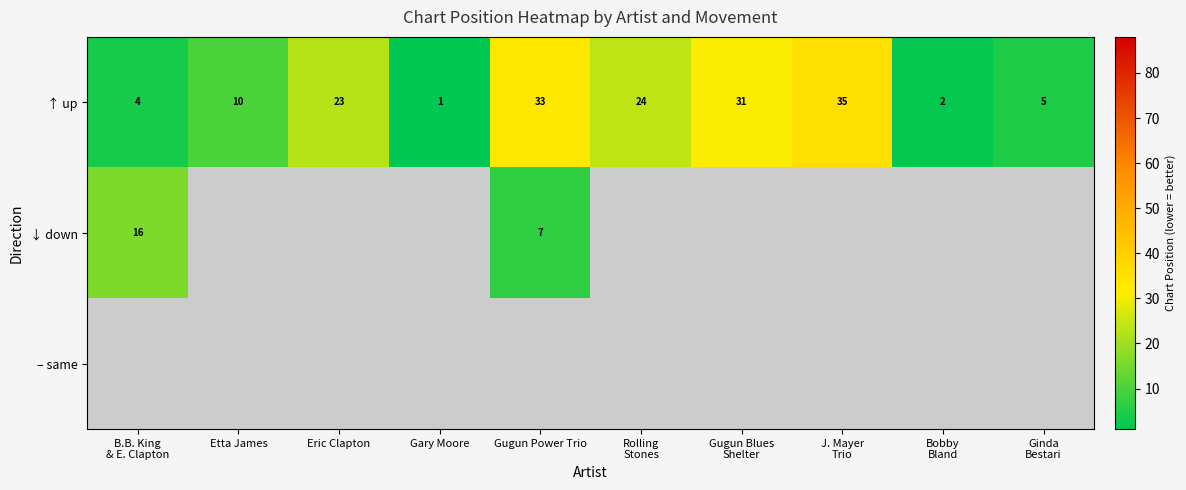

How many categories are shown in the chart?

10